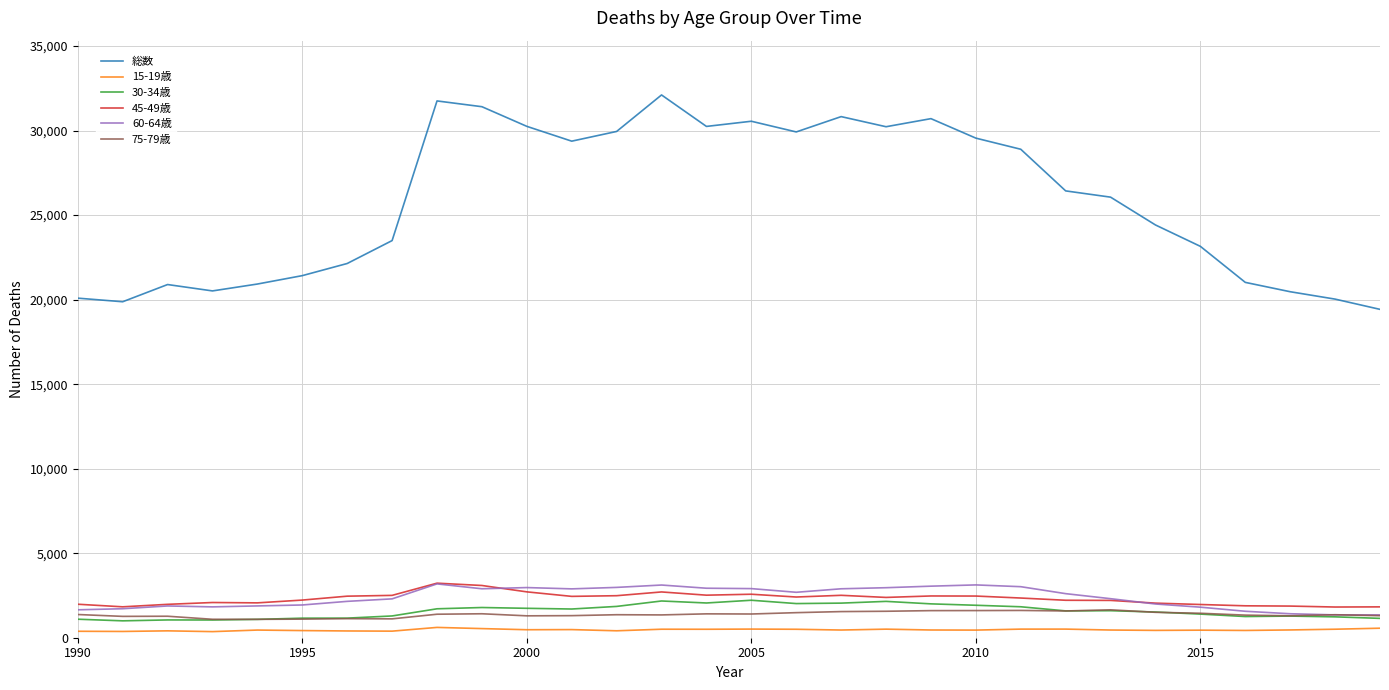

Which series has the largest total across all categories?

総数